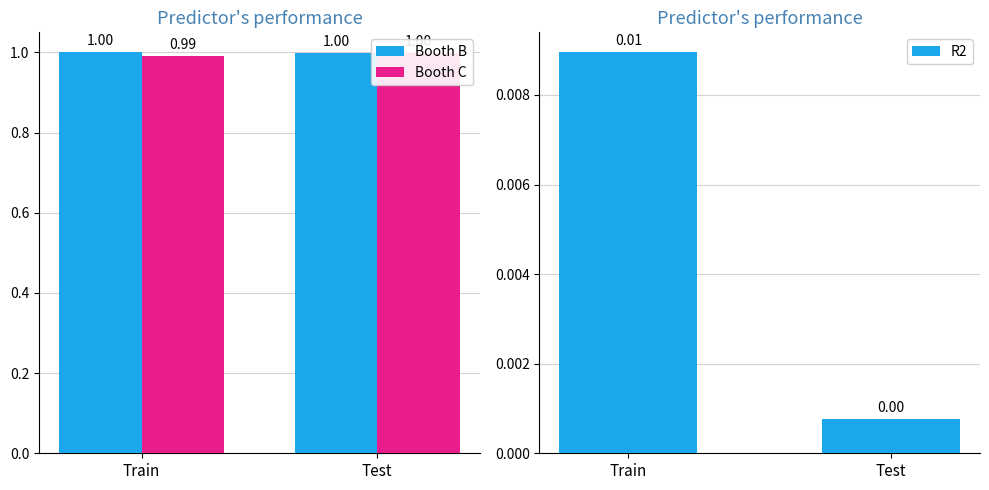

Is the value of Booth C at Test greater than the value of Booth B at Test?

No